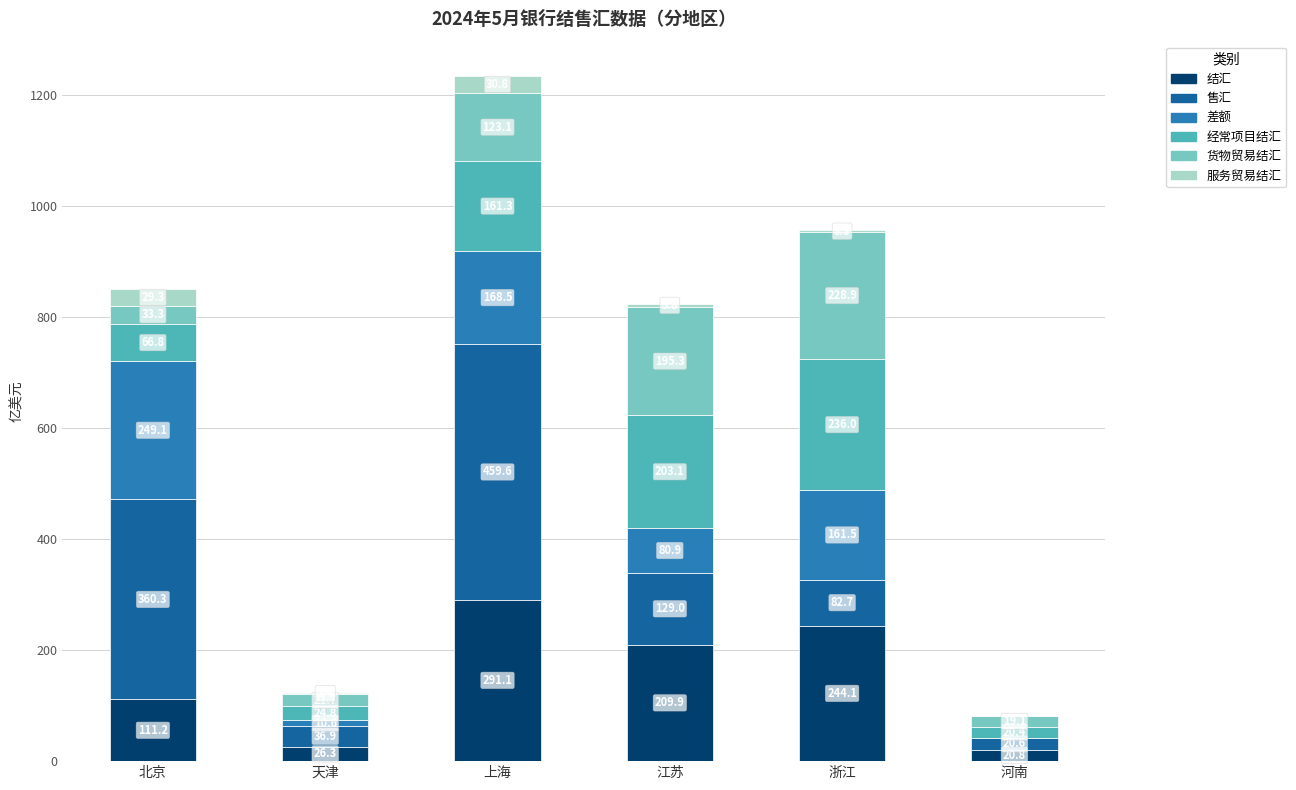

Which category has the highest value in the 结汇 series?

上海